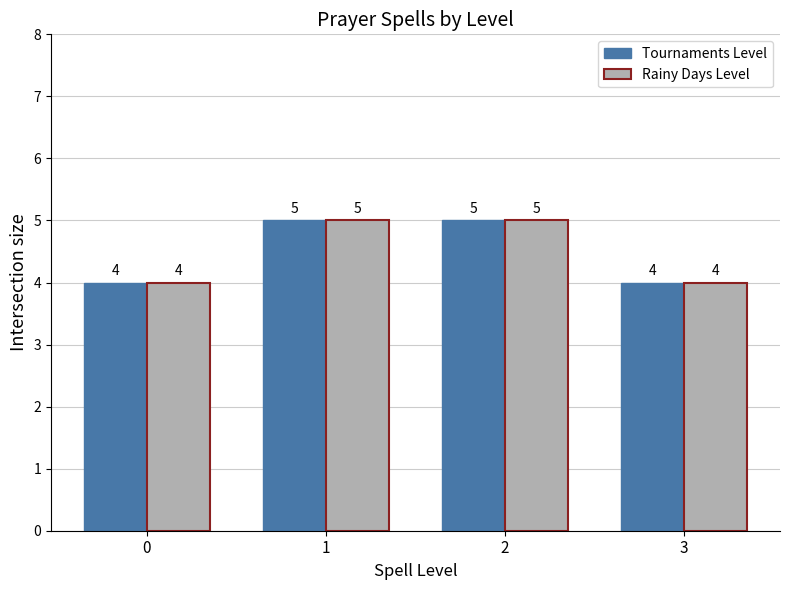

What is the total value across all series at 1?

10